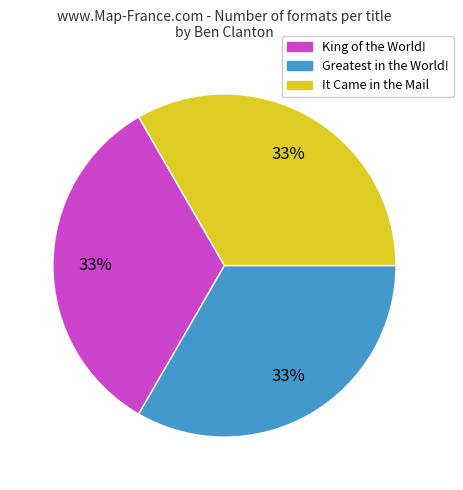

Is there a majority slice in this chart?

No